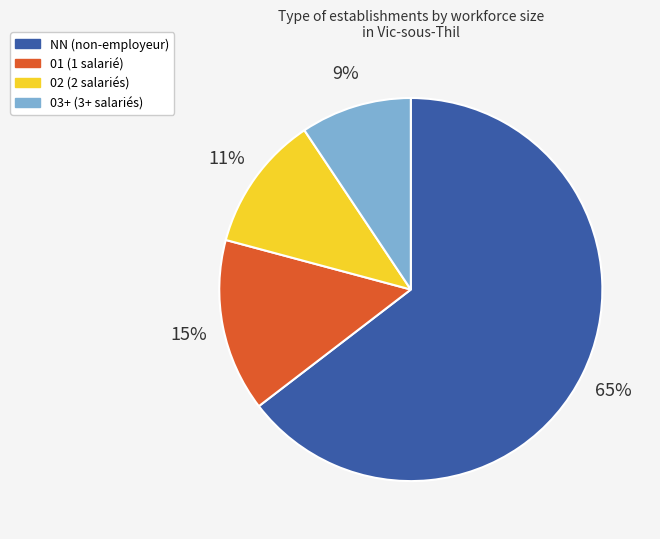

To the nearest percent, what is the average slice percentage?

25%